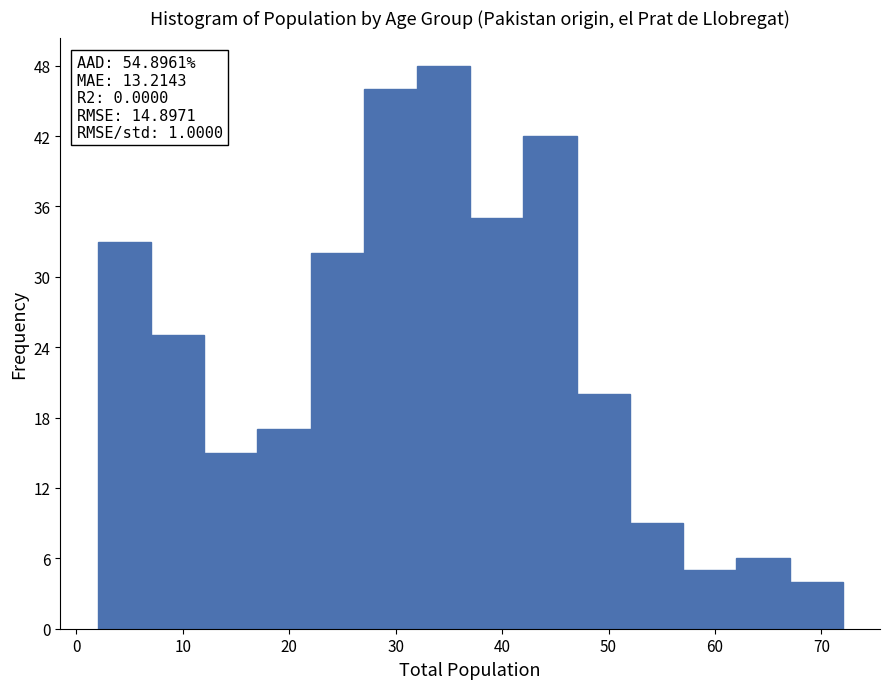

Which range on the x-axis has the tallest bar?

32 to 37